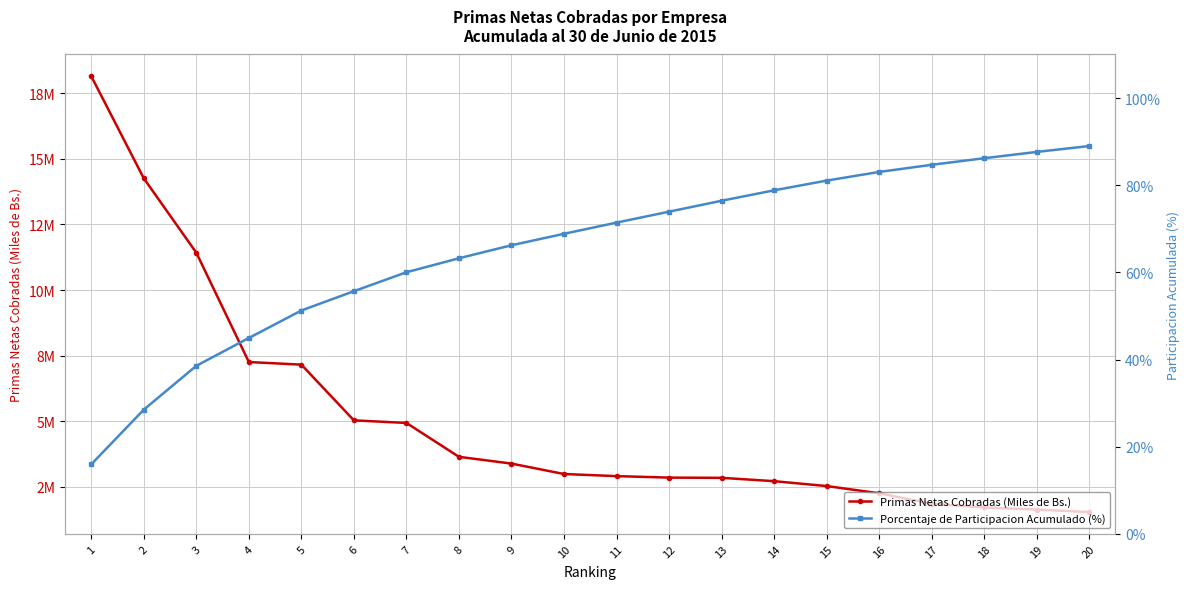

How many lines are shown in the chart?

2